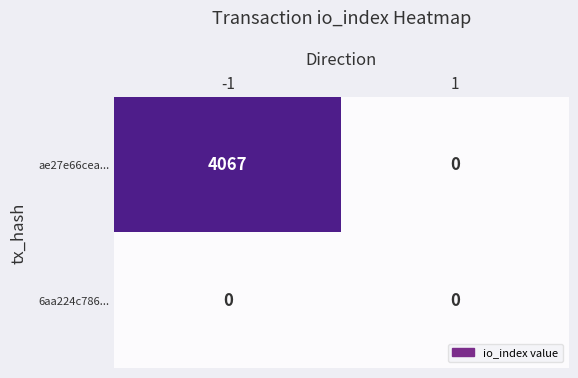

Rank the series by their maximum value, from highest to lowest.

ae27e66cea..., 6aa224c786...